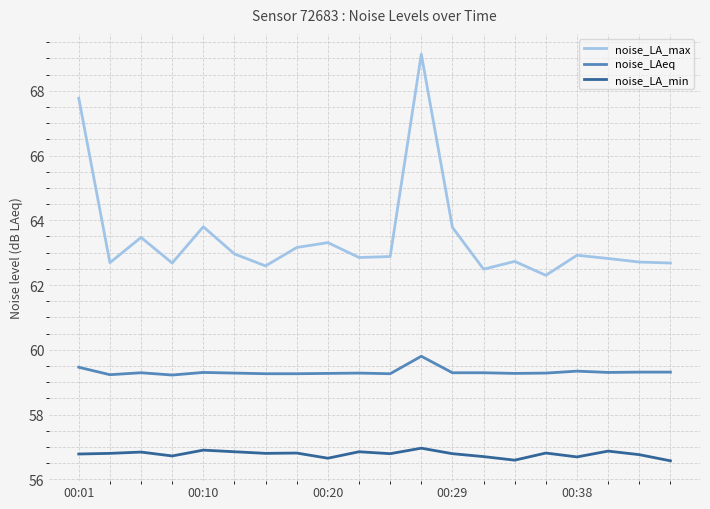

Rank the series by their maximum value, from highest to lowest.

noise_LA_max, noise_LAeq, noise_LA_min